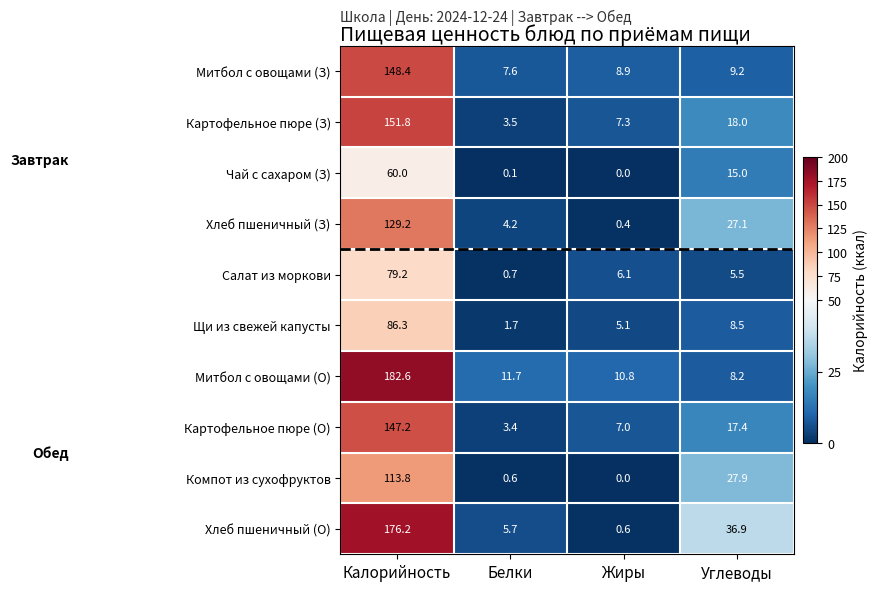

At which category is the sum across all series the highest?

Калорийность